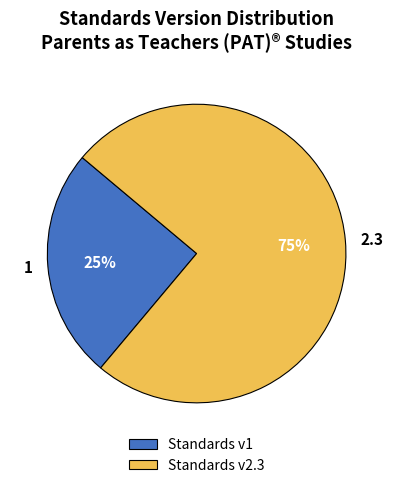

To the nearest percent, what is the difference between the largest and smallest slice percentages?

50%